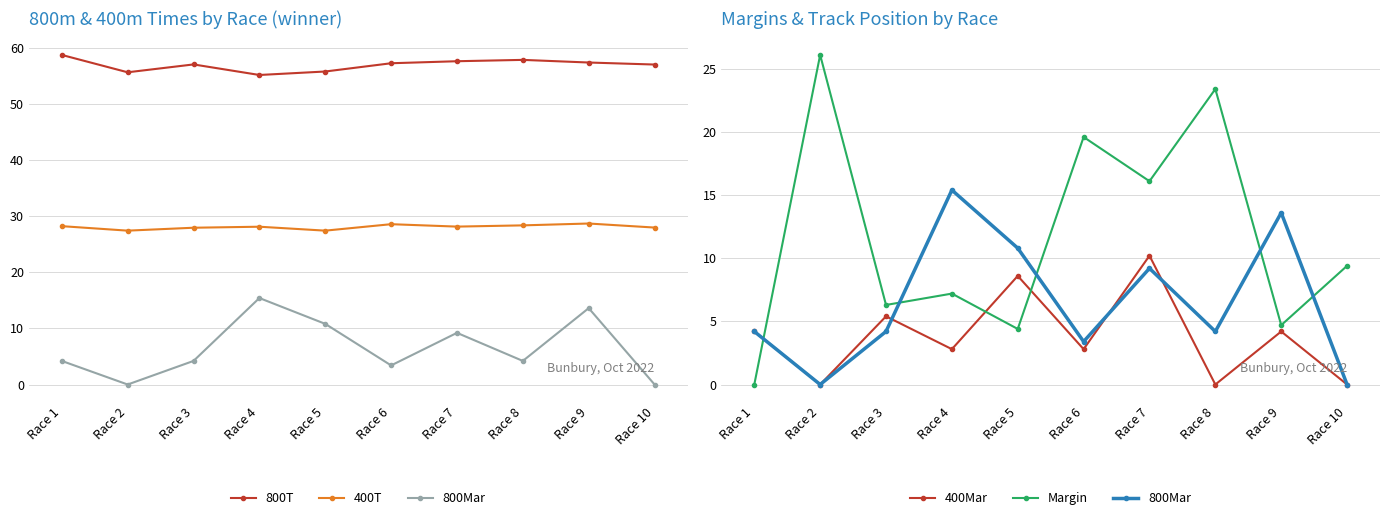

What is the total value across all series at Race 4?

108.6